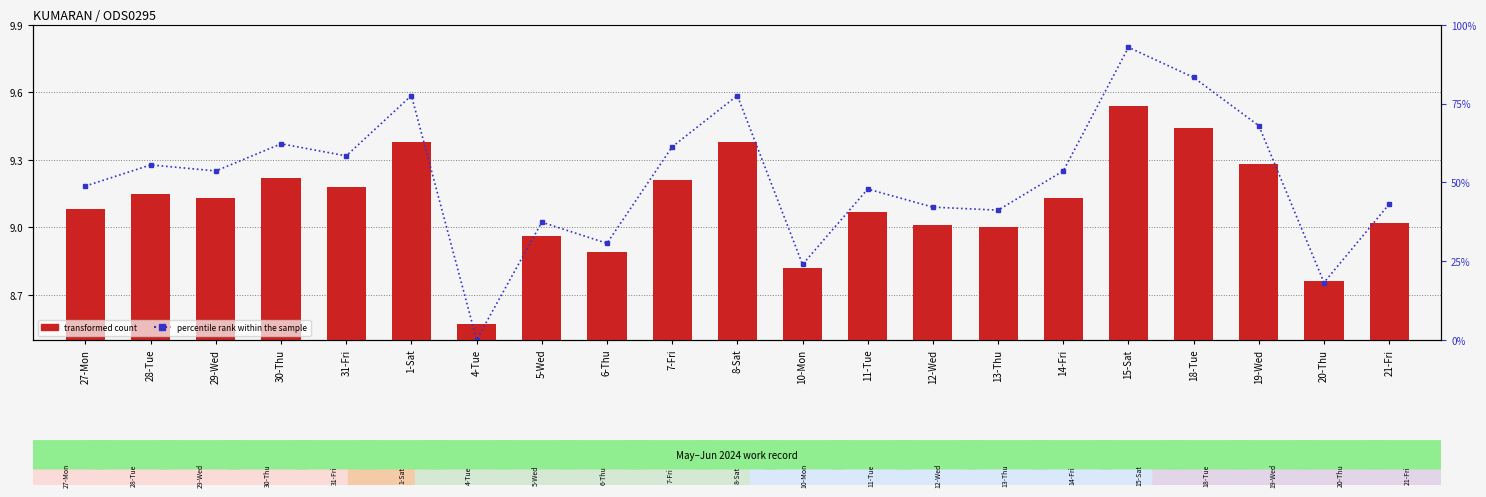

What are all the series names shown in the legend?

percentile rank within the sample, transformed count